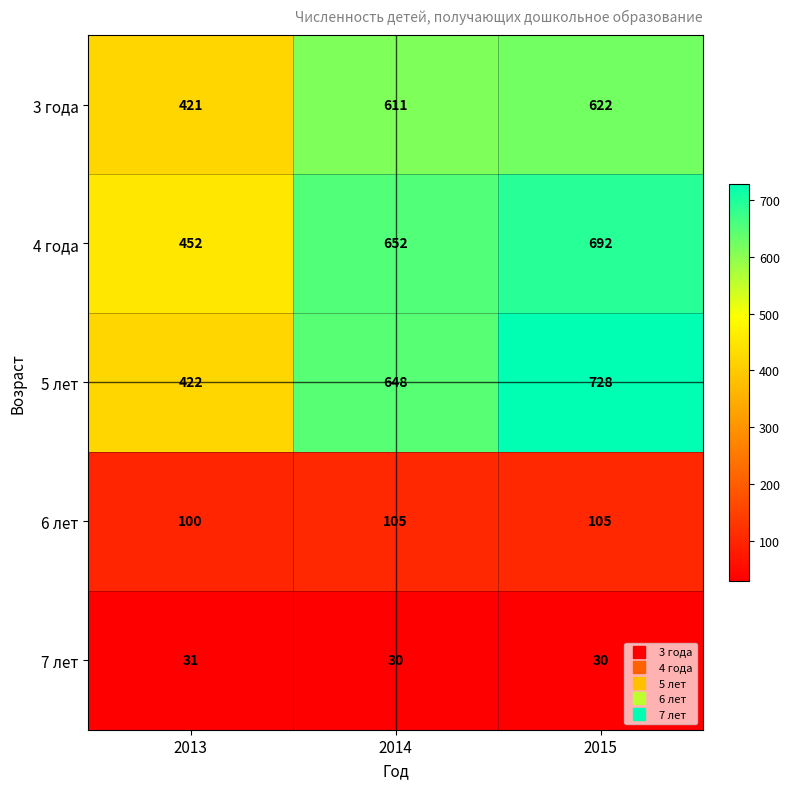

What is the difference between the second highest and minimum values in the 4 года series?

200